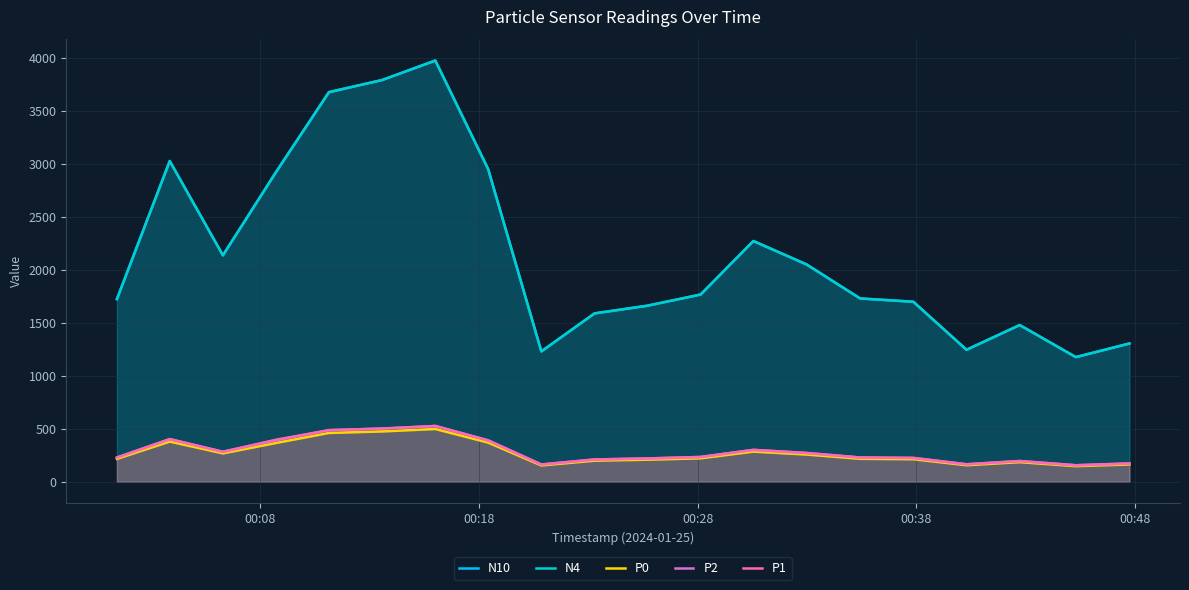

True or false: P0 and N10 intersect in this chart.

False